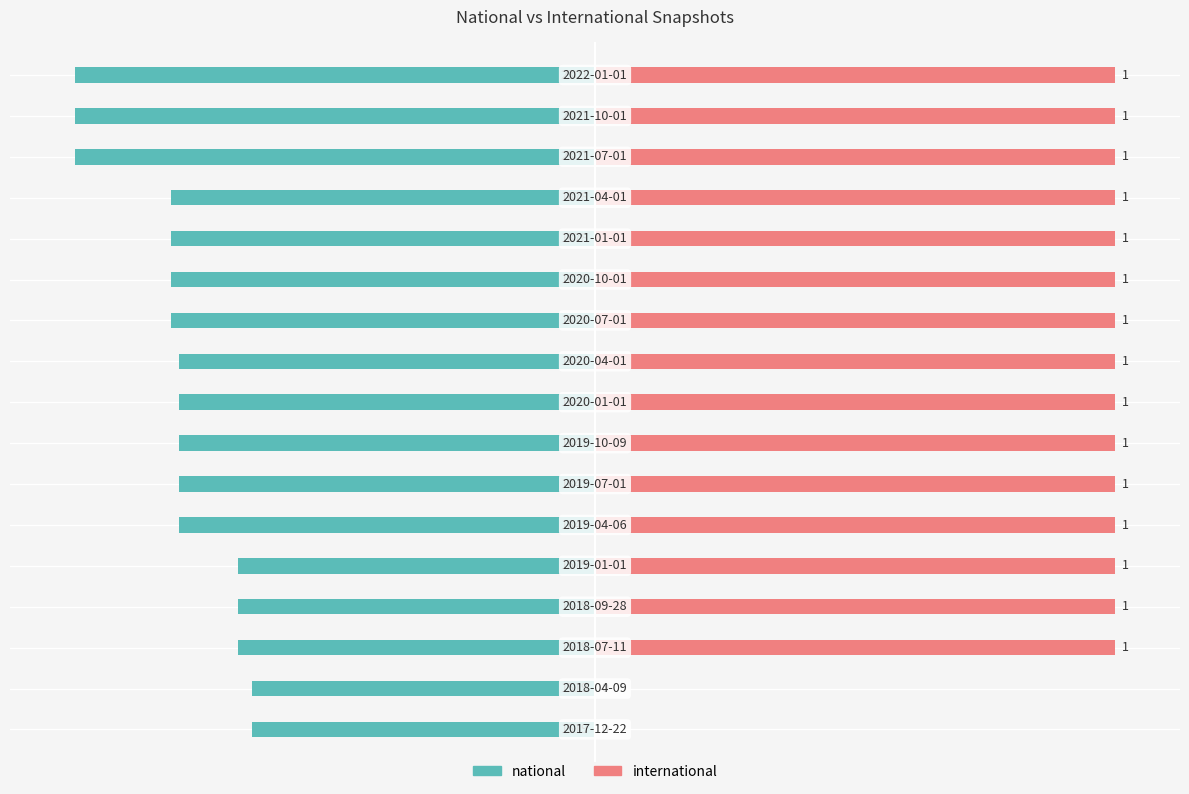

The national series shows -32.6 at 13. True or false?

True